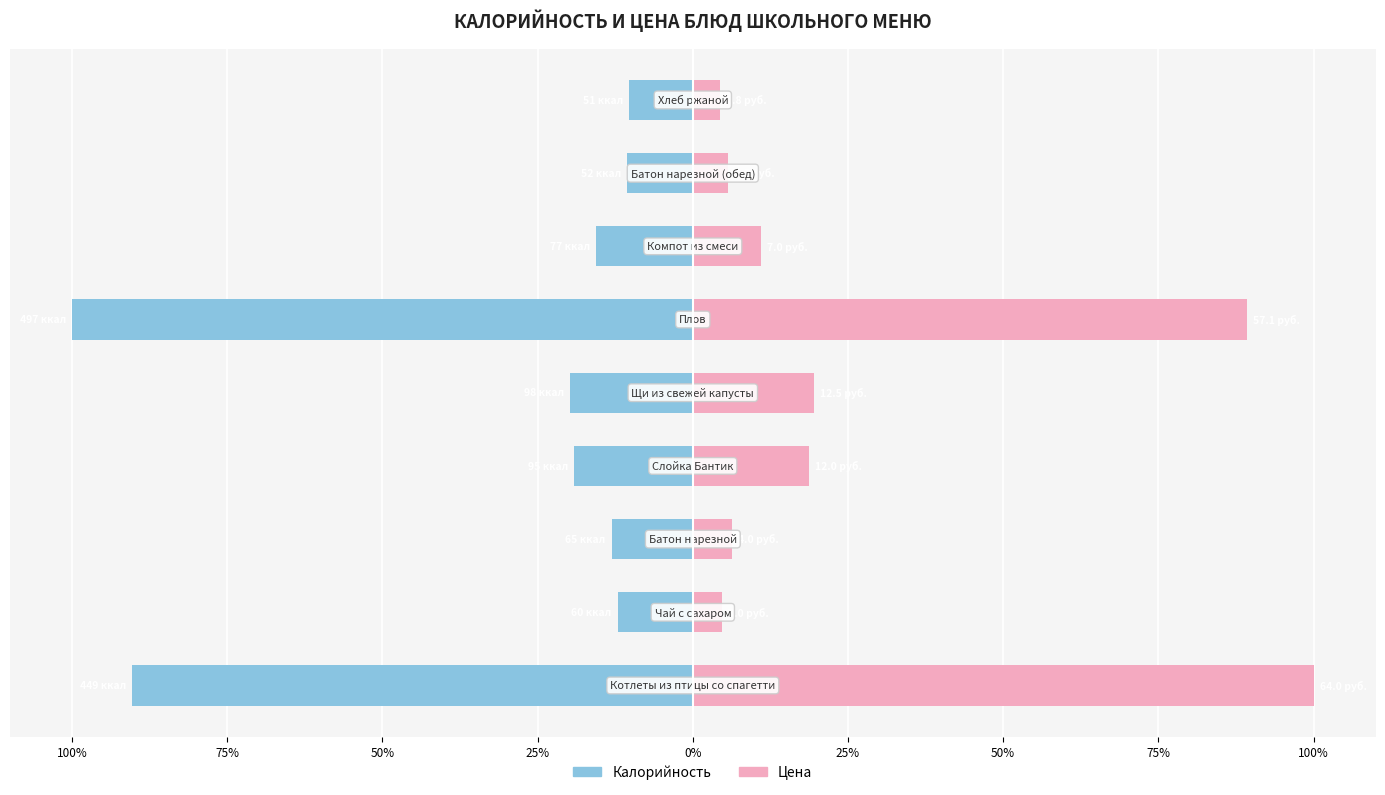

What is the value of the Цена bar at the 8th from the left?

4.7